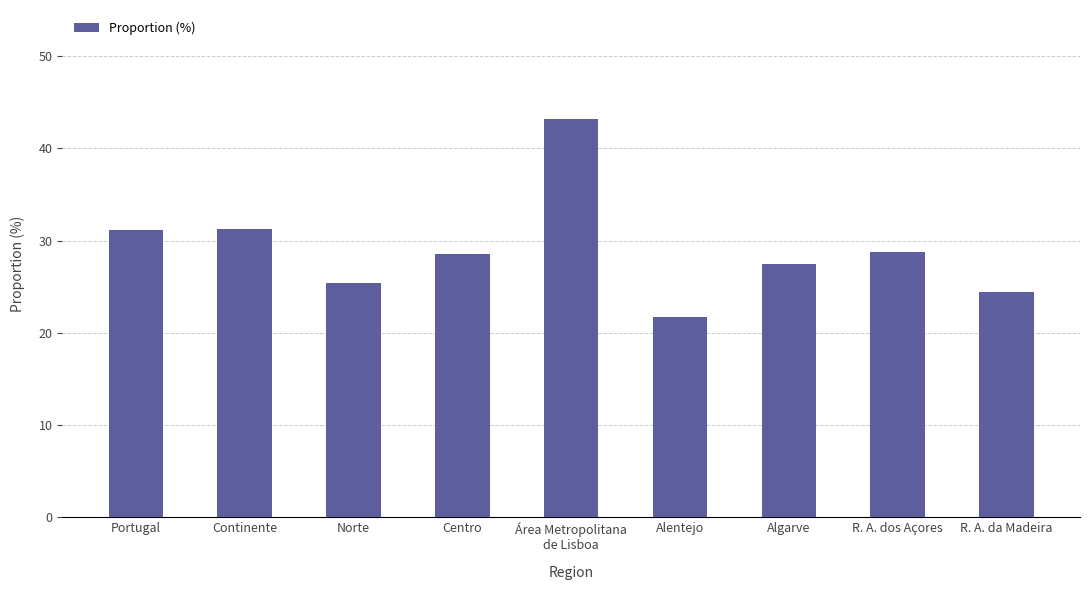

Is it true that the value at Algarve is 27.5?

True